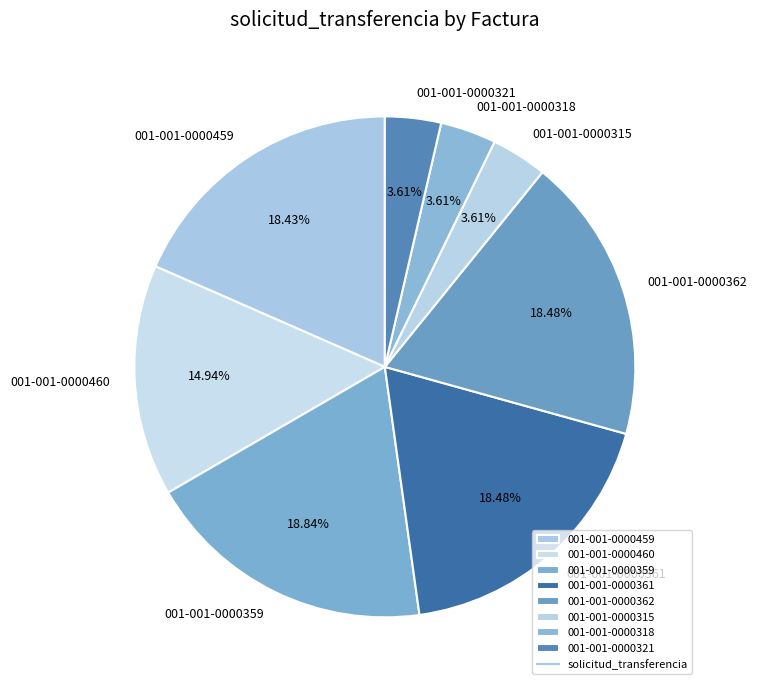

To the nearest percent, what is the difference between the largest and smallest slice percentages?

15%